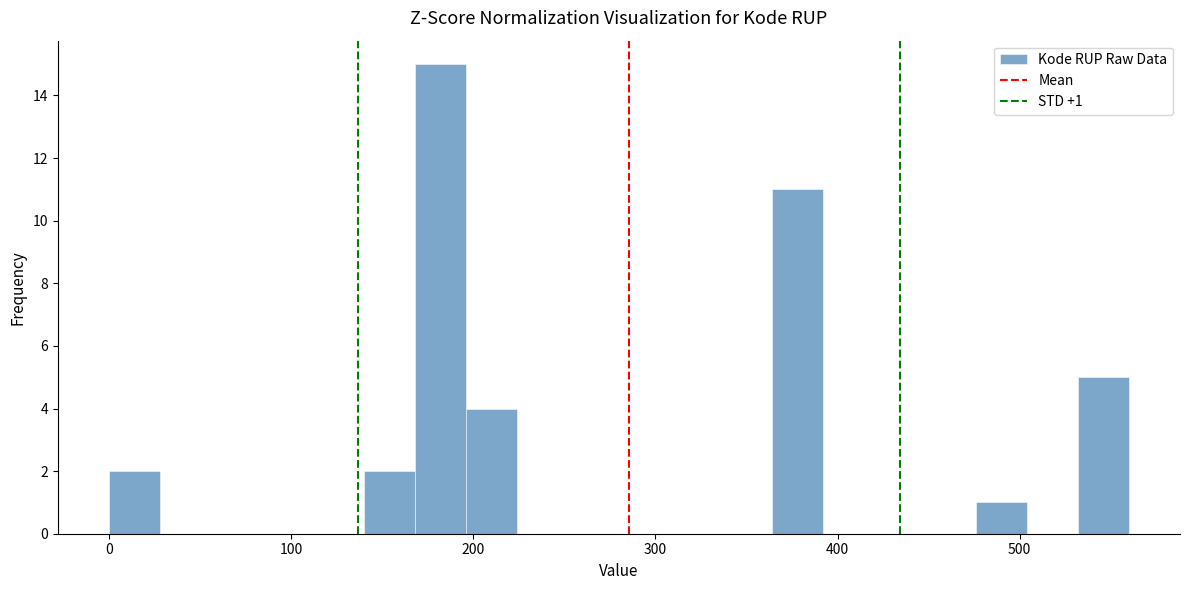

Read against the x-axis, roughly where is the centre of the tallest bar?

180